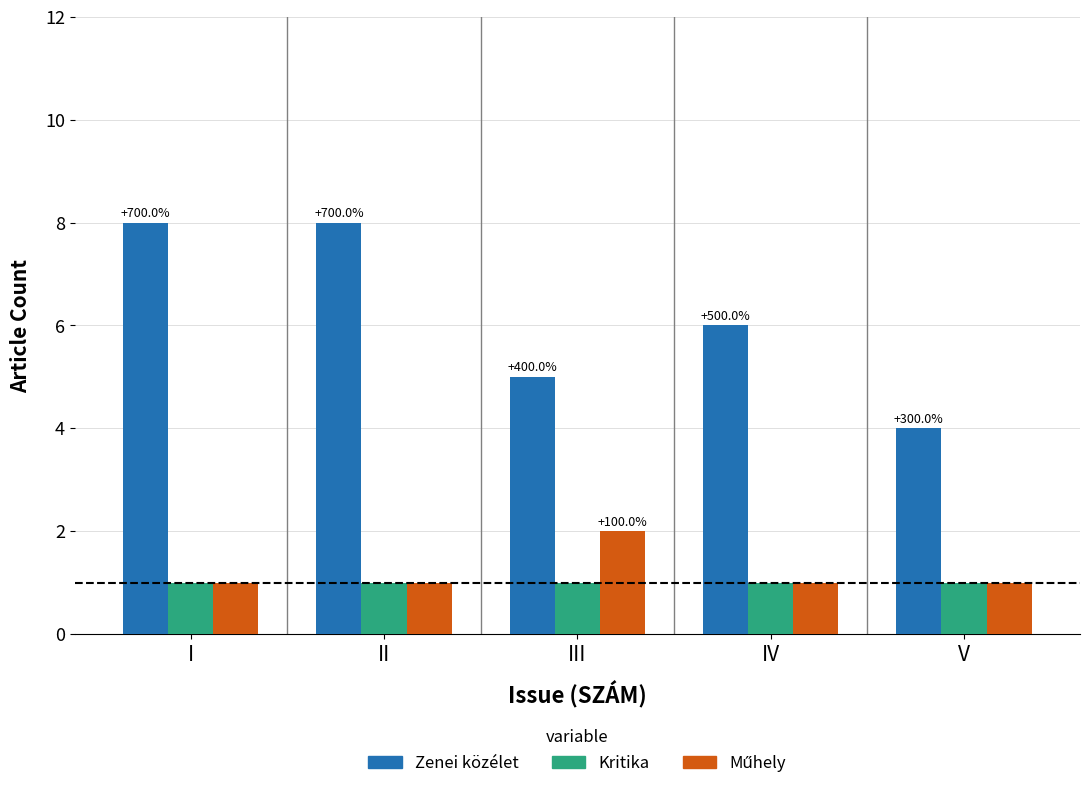

Count the number of categories in the chart.

5